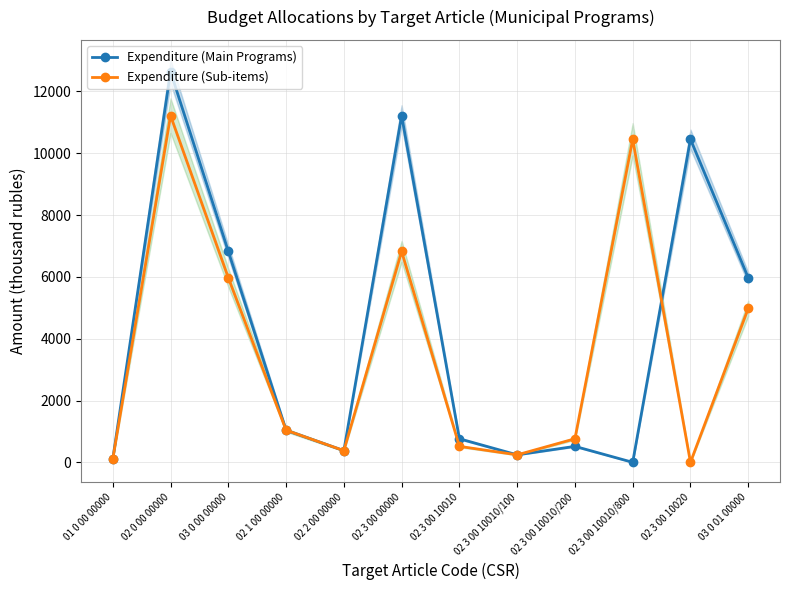

At which label is Expenditure (Sub-items) closest to 5607?

03 0 00 00000